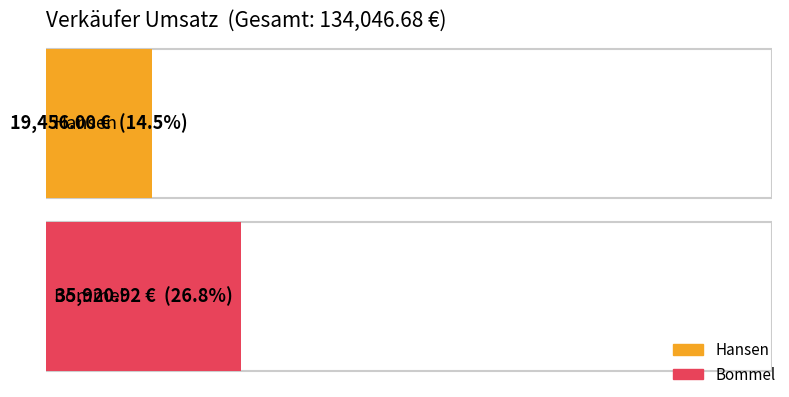

Reading left to right, extract all data points from this chart.

Hansen=19456.0	Bommel=35920.9